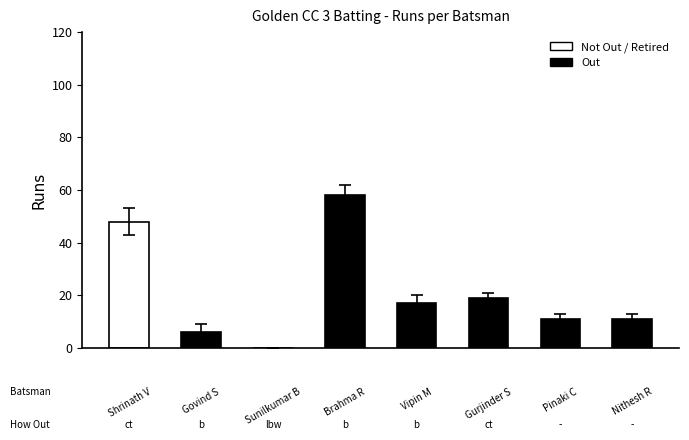

Count the number of categories in the chart.

8